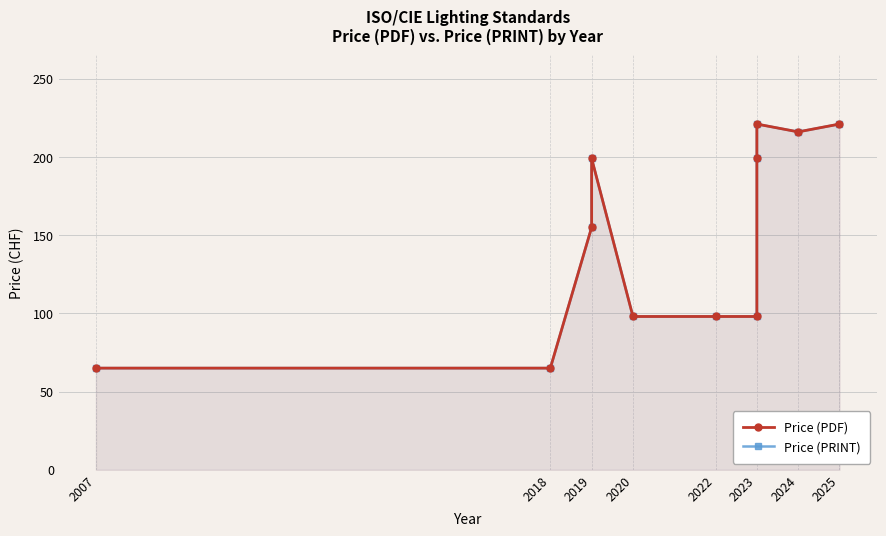

What is the total value across all series at 2024?

432